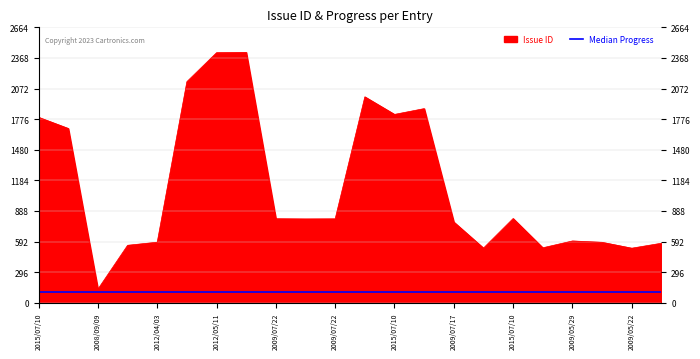

Is it true that the value at 2012/05/11 is 4247?

False